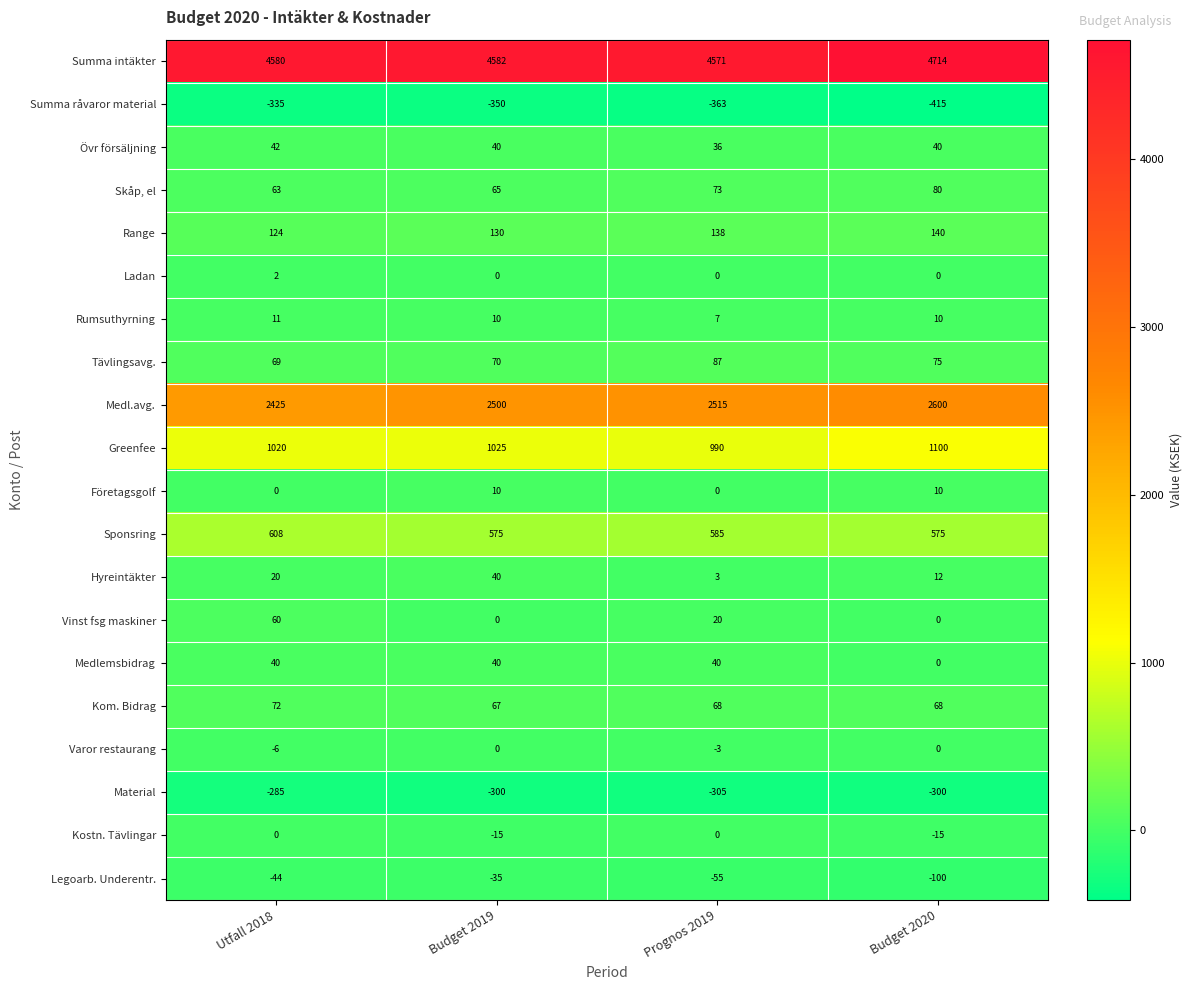

Which series has the largest range (max minus min)?

Medl.avg.